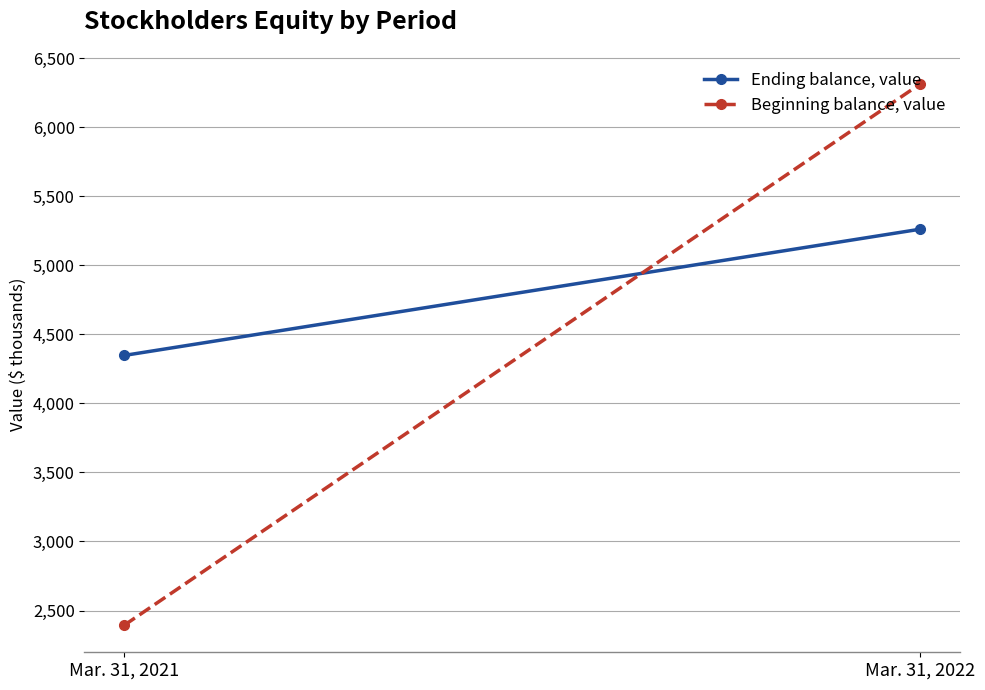

Reading left to right, list all the values displayed in this chart.

Ending balance, value: Mar. 31, 2021=4347	Mar. 31, 2022=5261
Beginning balance, value: Mar. 31, 2021=2394	Mar. 31, 2022=6313